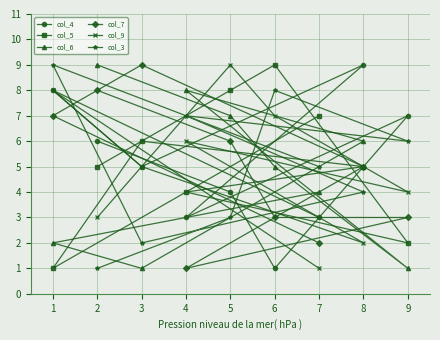

Which series has the largest total across all categories?

col_5